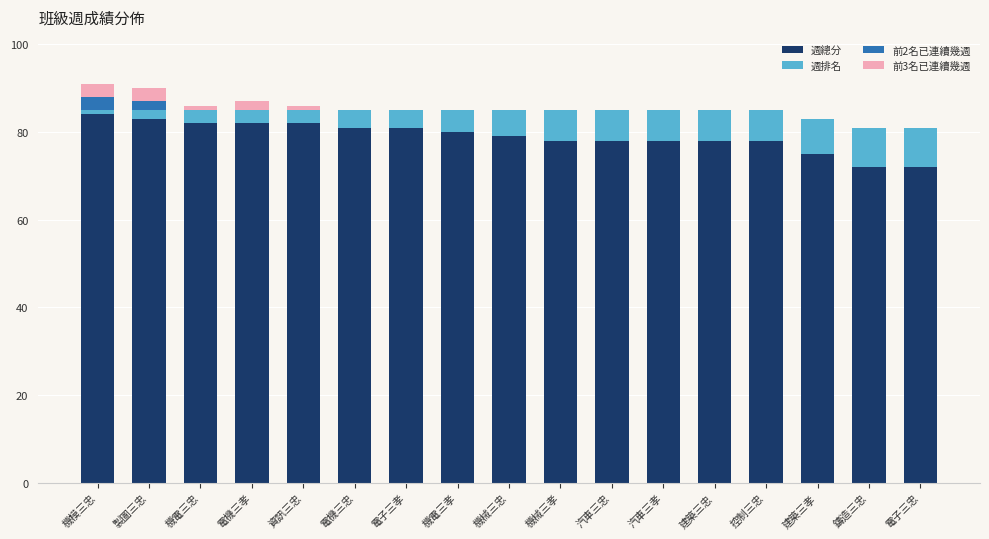

Count the number of categories in the chart.

17